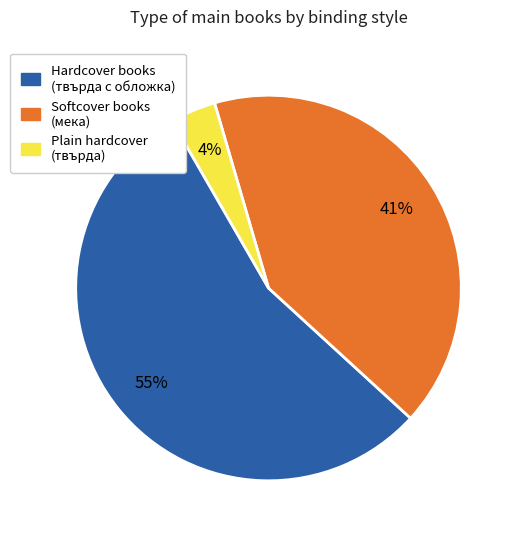

To the nearest percent, what percentage of the pie is Hardcover books (твърда с обложка)?

55%